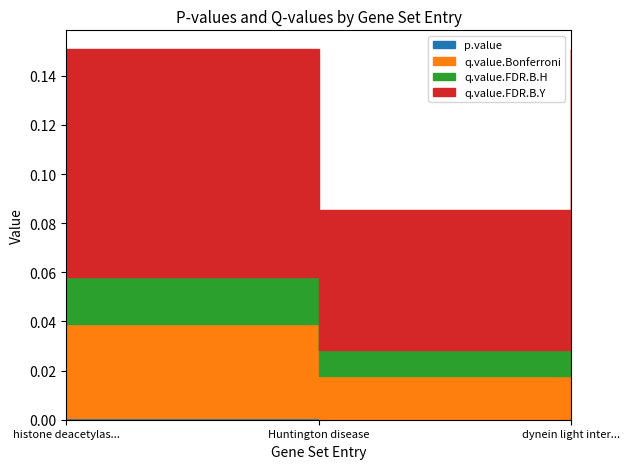

List the labels in order of p.value value, smallest first.

Huntington disease, histone deacetylas..., dynein light inter...